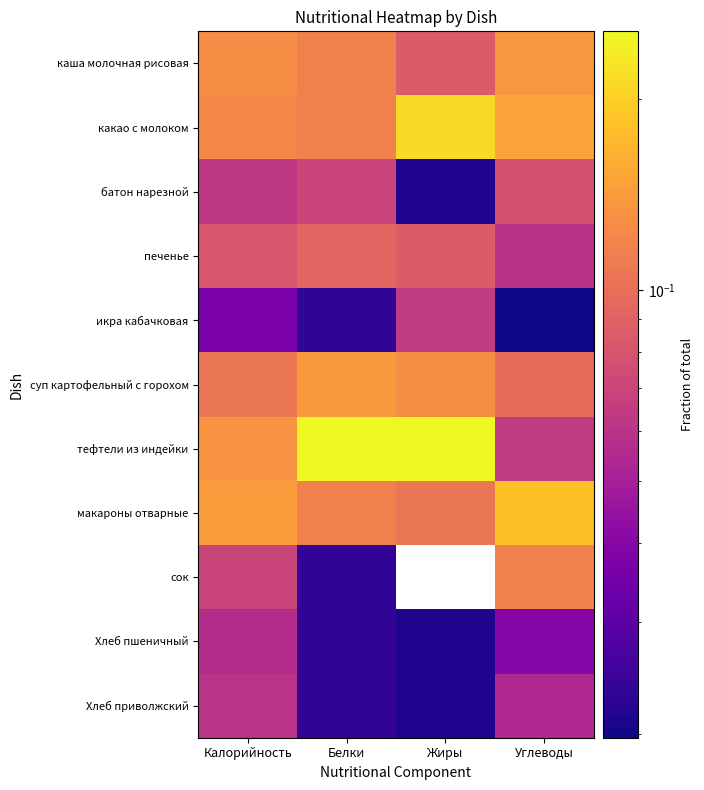

At how many categories does at least one series exceed 0?

4